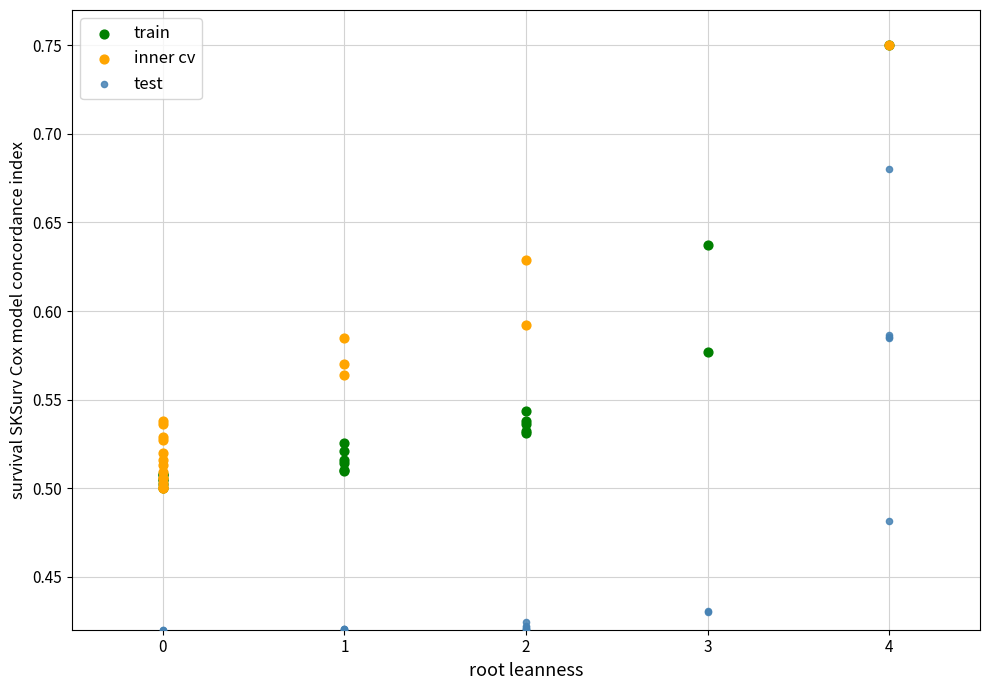

Which series reaches the minimum Y coordinate?

test